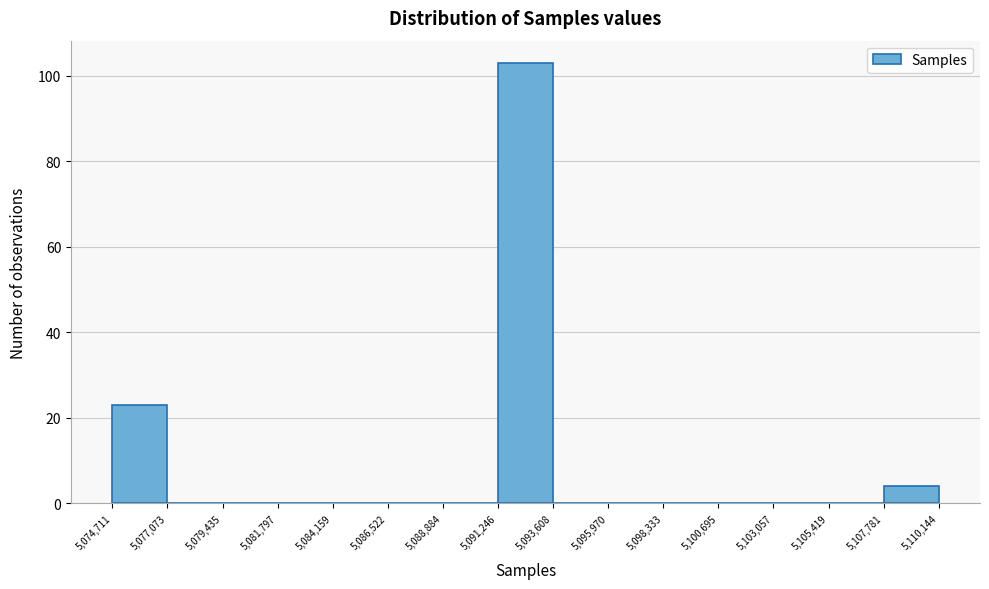

Over which range of the x-axis is the bar tallest?

5,091,246 to 5,093,608